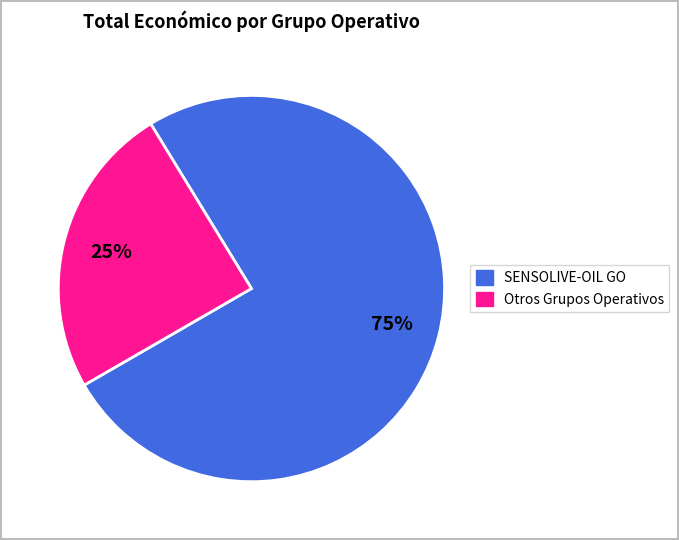

Is there a majority slice in this chart?

Yes